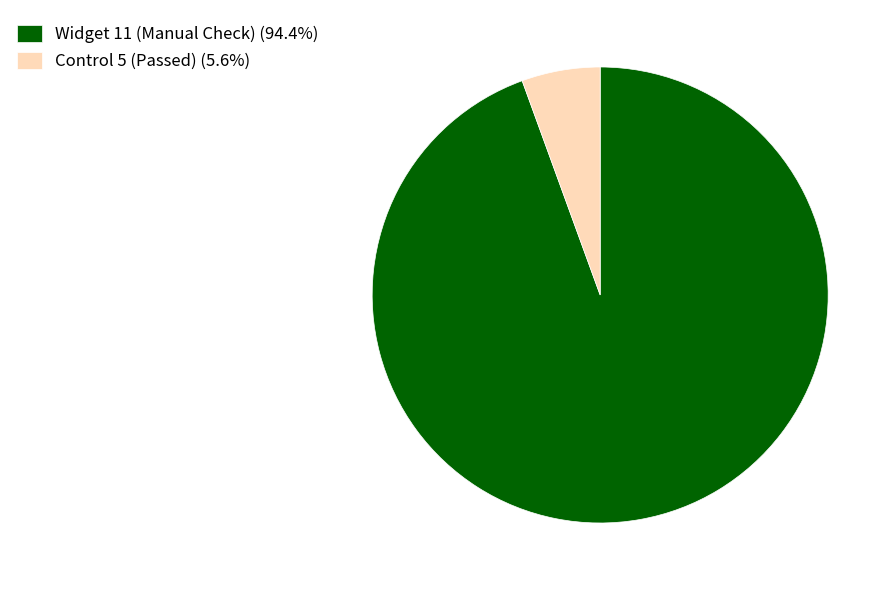

Combined, do Widget 11 (Manual Check) (94.4%) and Control 5 (Passed) (5.6%) account for over 50%?

Yes